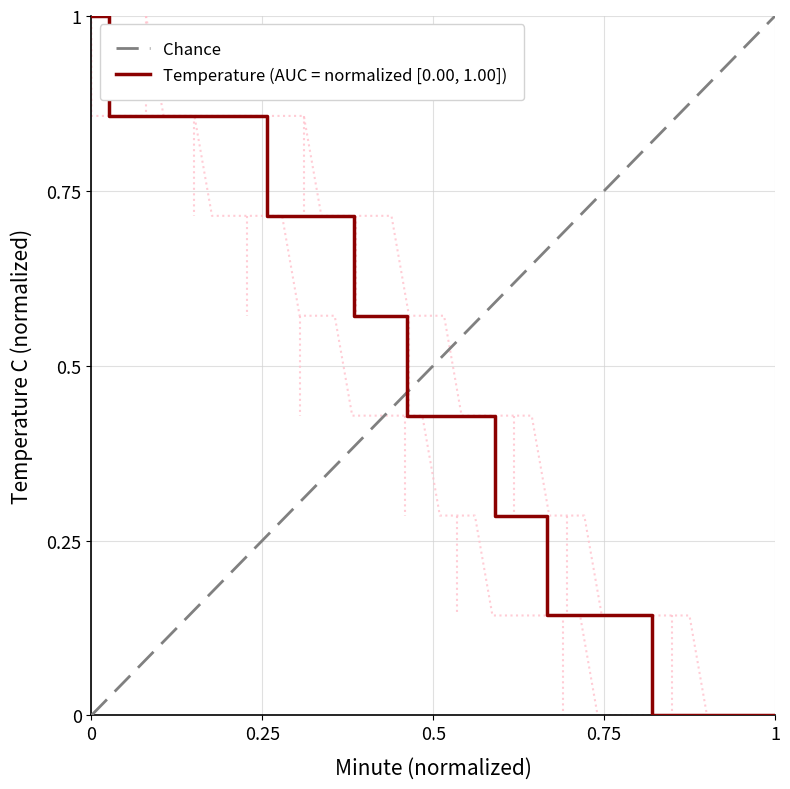

How many series are shown in this chart?

1